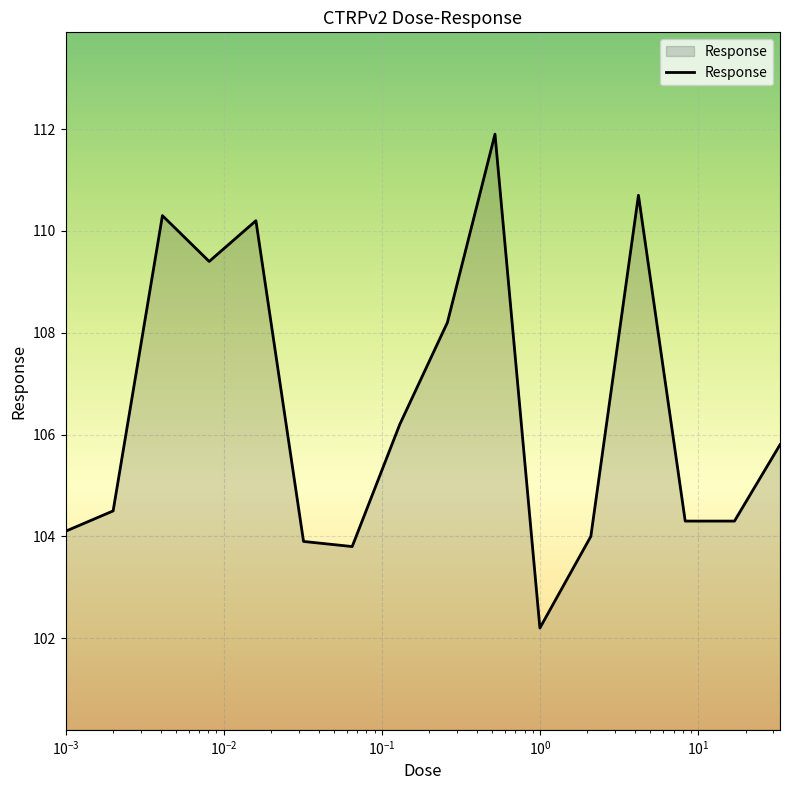

Does the chart display data point markers on the line(s)?

No